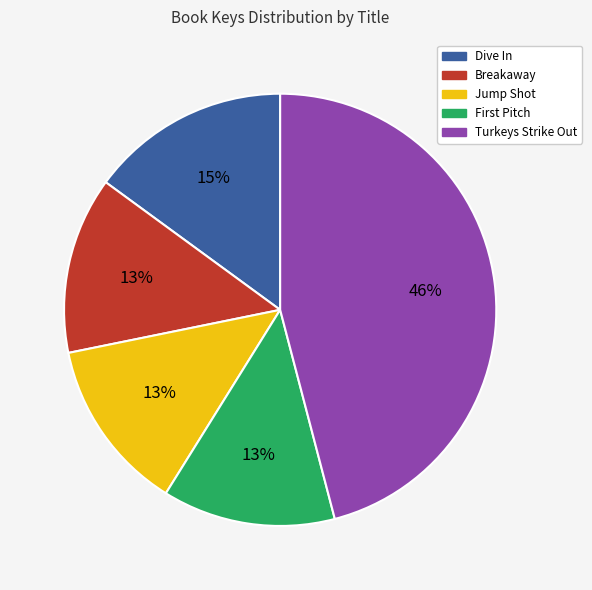

Is the sum of Turkeys Strike Out and Breakaway greater than half?

Yes